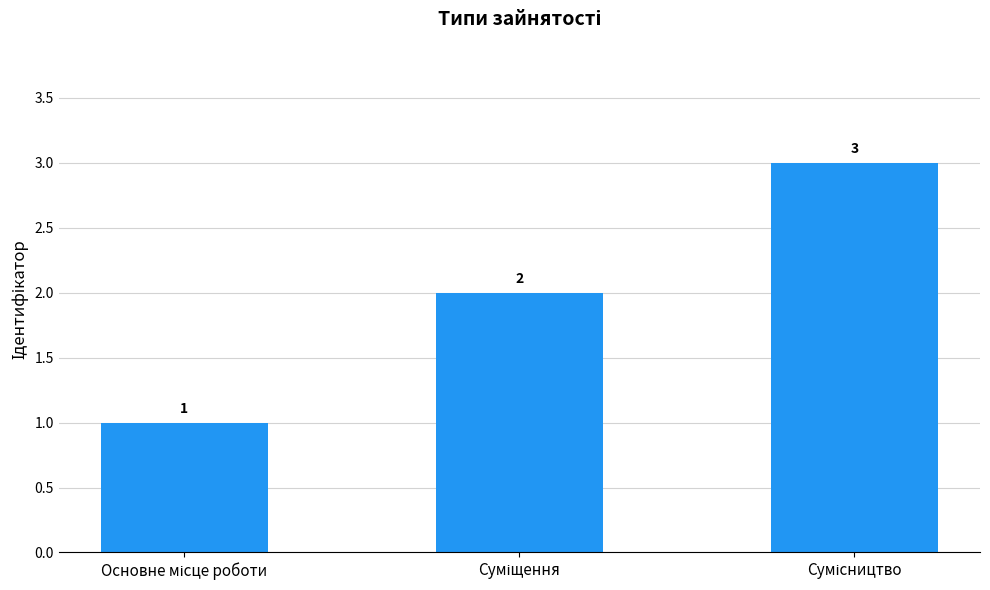

Count the values in the range 1 to 3.

3